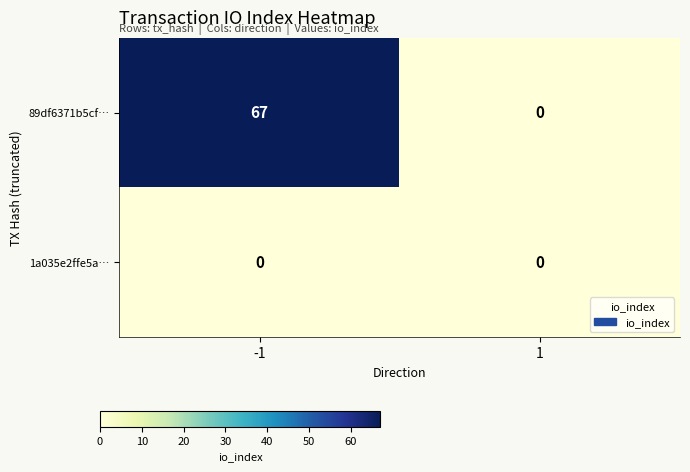

Which series has the largest total across all categories?

89df6371b5cf…